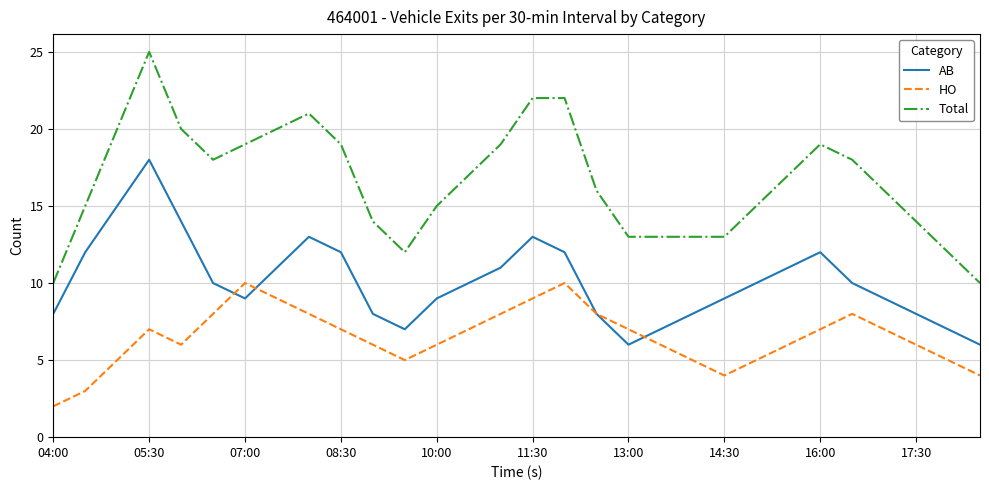

Which series has the largest range (max minus min)?

Total